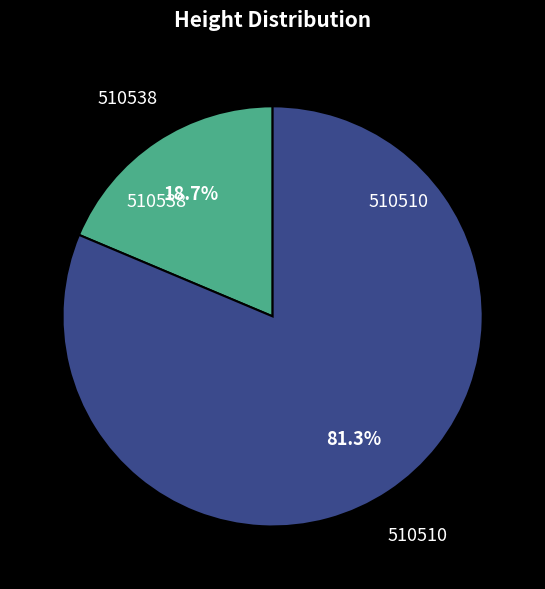

Rank the categories by value from lowest to highest.

510538, 510510